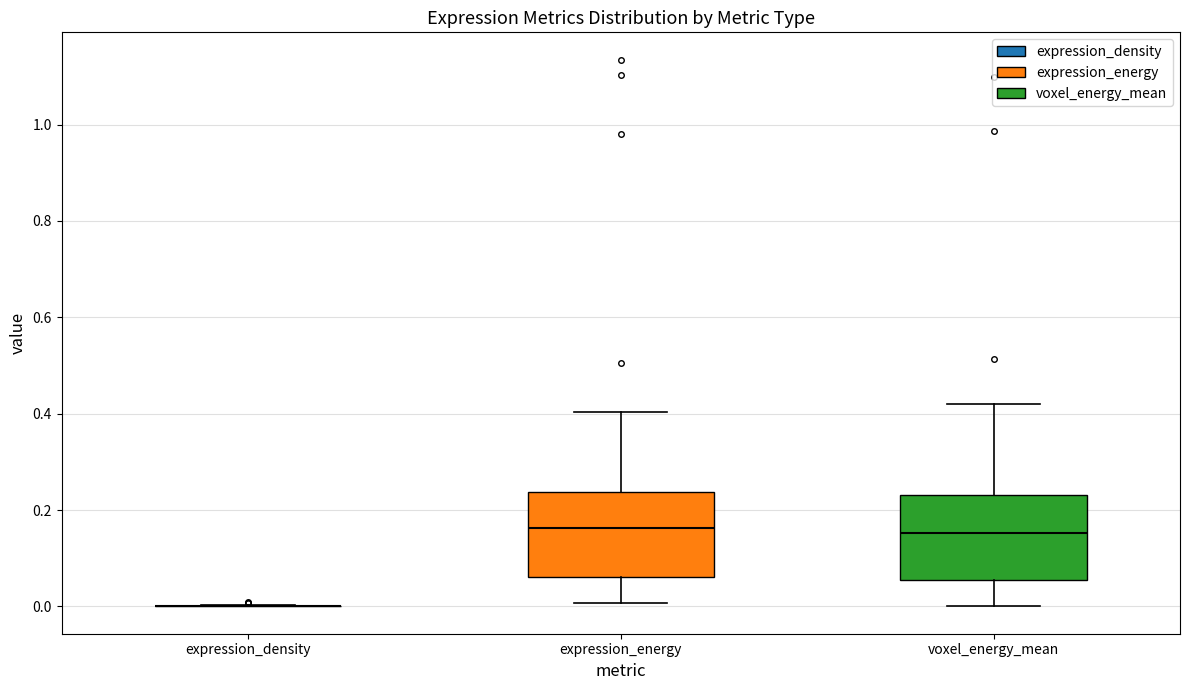

Reading left to right, transcribe this box plot: for each box, give where its median line is, the range the box spans, and where its two whiskers end, as read against the y-axis. The values are not printed on the chart, so give them approximately, as read against the axis.

expression_density: box collapsed to a line at 0.00, whiskers 0.00 to 0.00
expression_energy: median 0.16, box 0.06 to 0.24, whiskers 0.00 to 0.40
voxel_energy_mean: median 0.16, box 0.06 to 0.24, whiskers 0.00 to 0.42